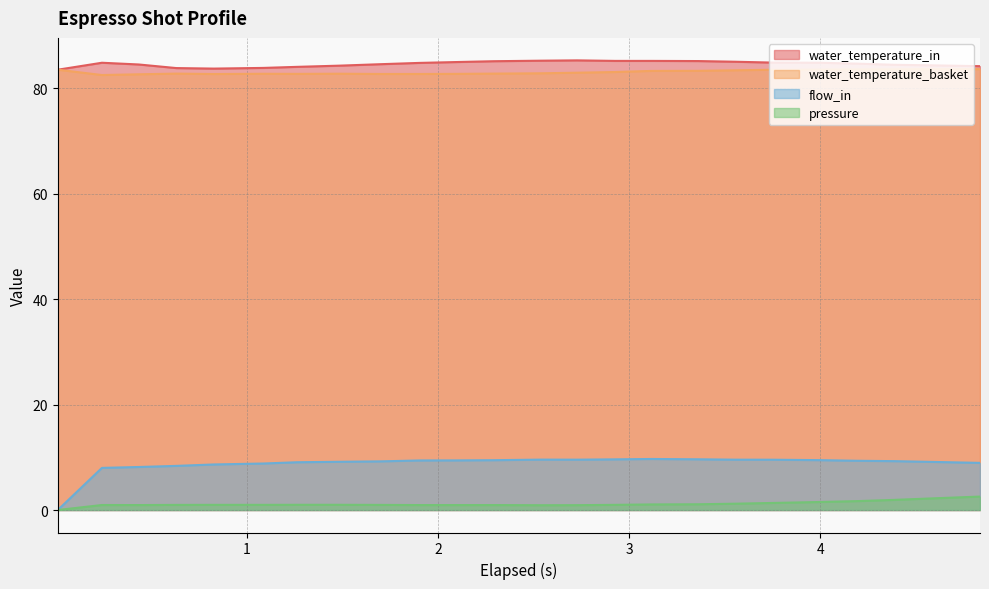

What is the maximum value for pressure?

2.5